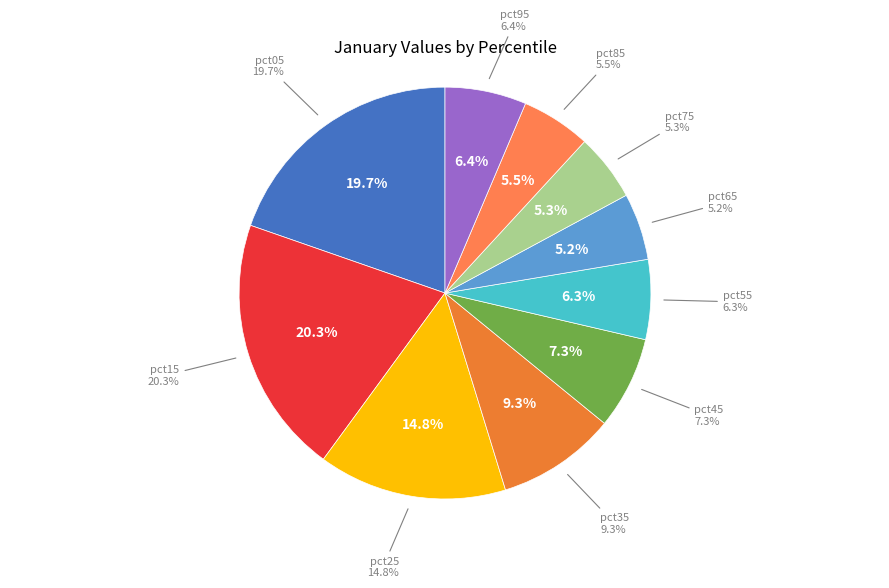

Rank the categories by value from highest to lowest.

pct15, pct05, pct25, pct35, pct45, pct95, pct55, pct85, pct75, pct65